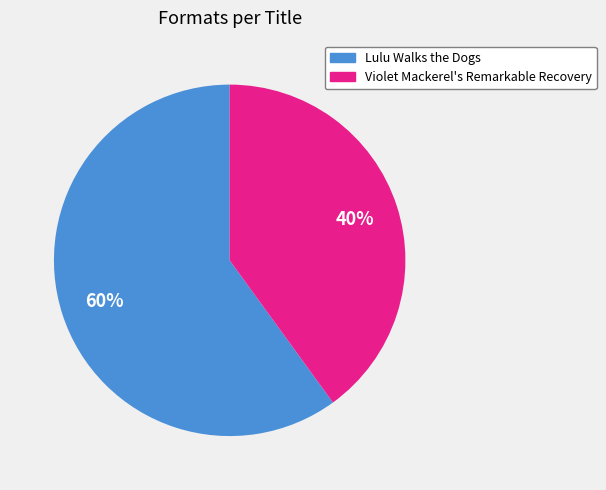

What is the ratio of the value at Violet Mackerel's Remarkable Recovery to the value at Lulu Walks the Dogs?

0.7